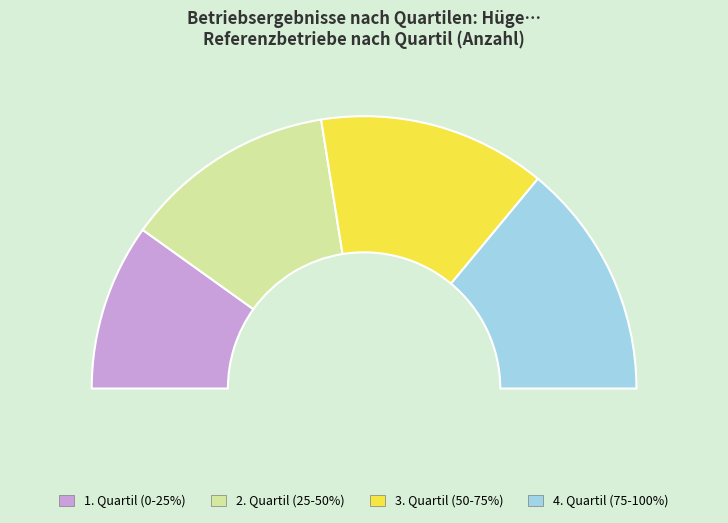

Is the sum of 2. Quartil (25-50%) and 4. Quartil
(75-100%) greater than half?

Yes